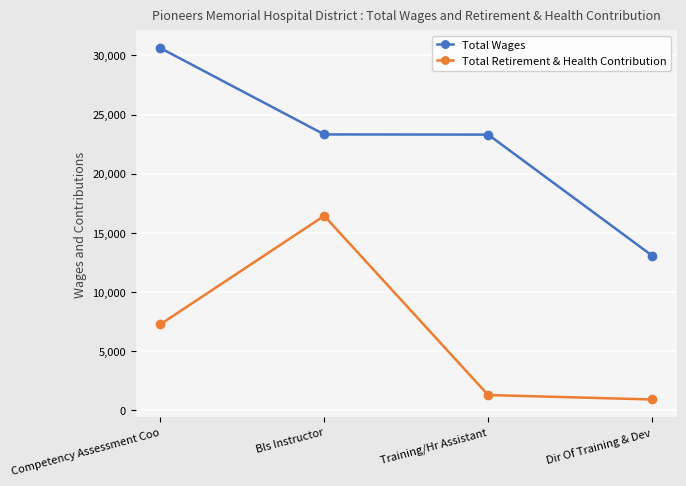

How many values in the Total Retirement & Health Contribution series are below 7266?

2